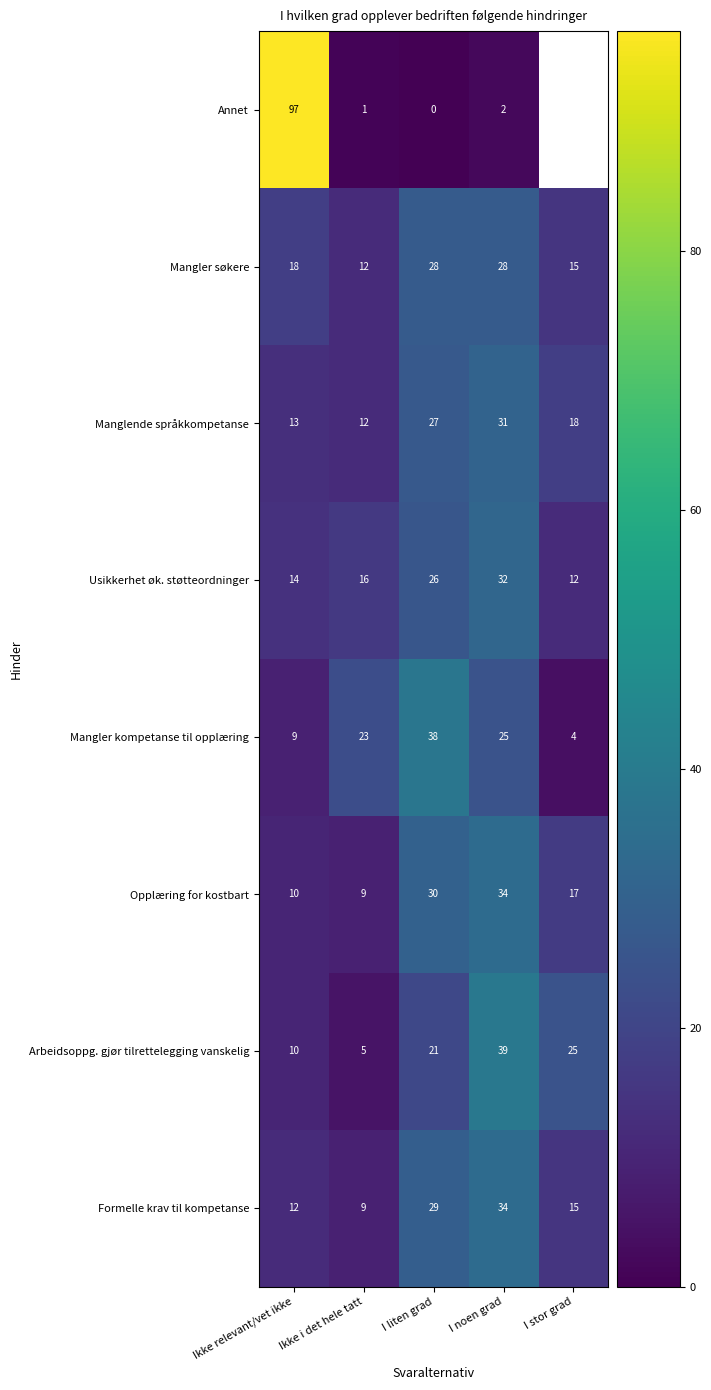

True or false: Annet has a value of 35.1 at Ikke relevant/vet ikke.

False